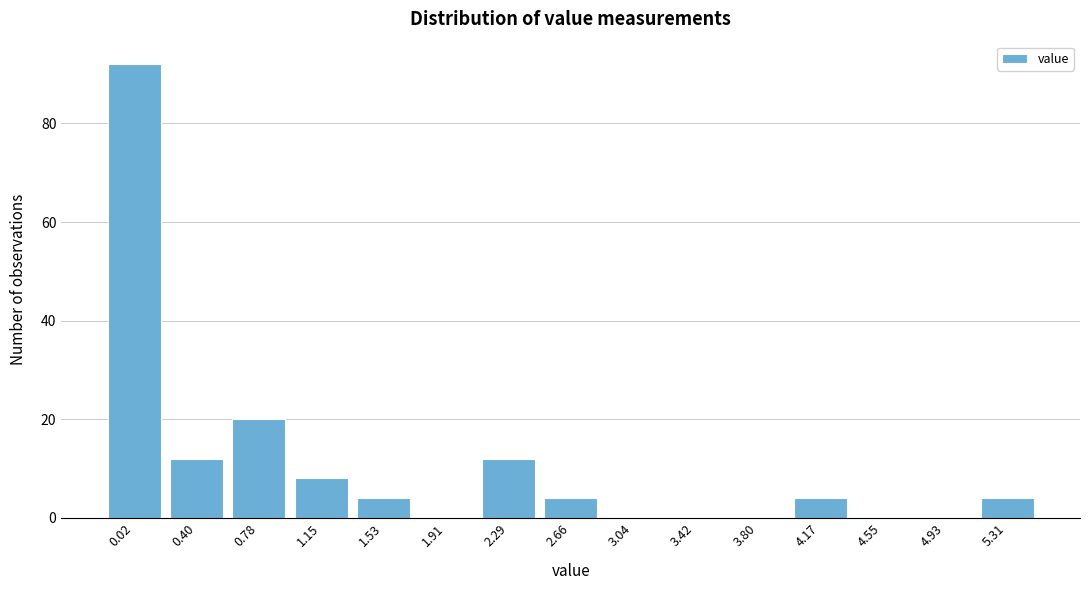

Reading left to right, transcribe all the data shown in this chart.

0.02=92	0.40=12	0.78=20	1.15=8	1.53=4	1.91=0	2.29=12	2.66=4	3.04=0	3.42=0	3.80=0	4.17=4	4.55=0	4.93=0	5.31=4